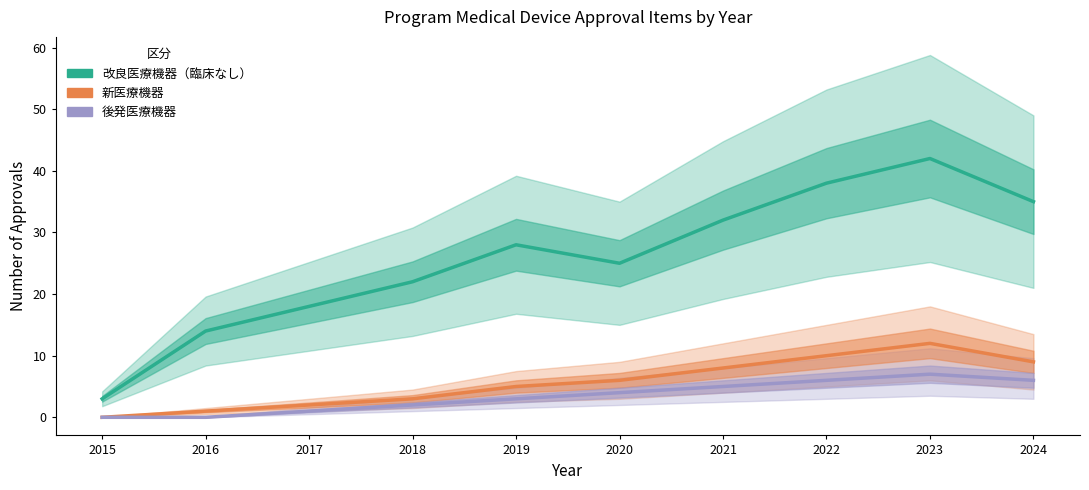

True or false: 改良医療機器（臨床なし） and 後発医療機器 intersect in this chart.

False